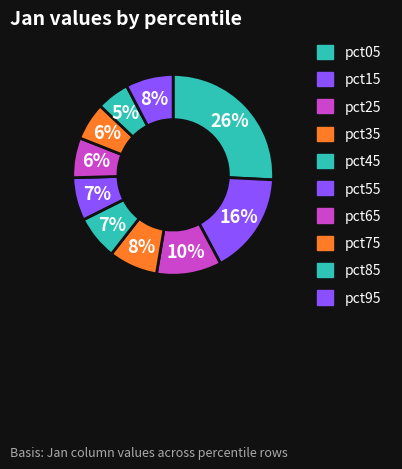

Do pct65 and pct25 together represent more than half of the pie?

No